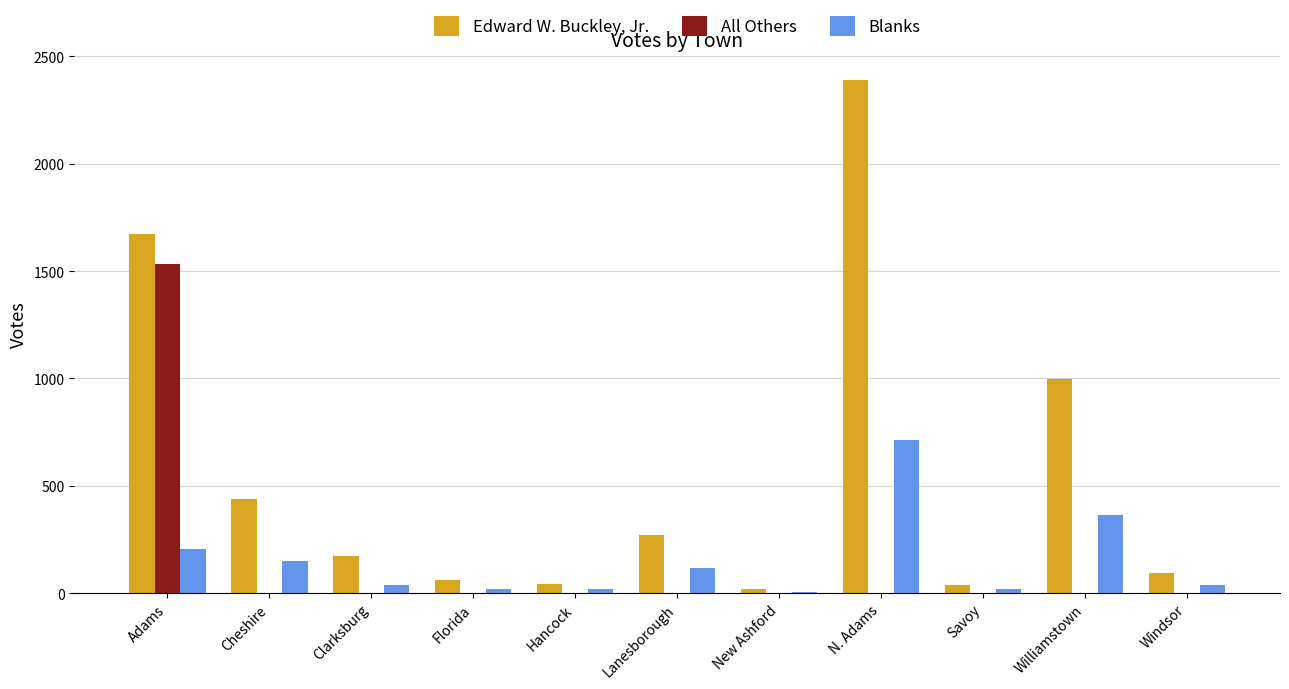

Which series changed the most between New Ashford and Williamstown?

Edward W. Buckley, Jr.